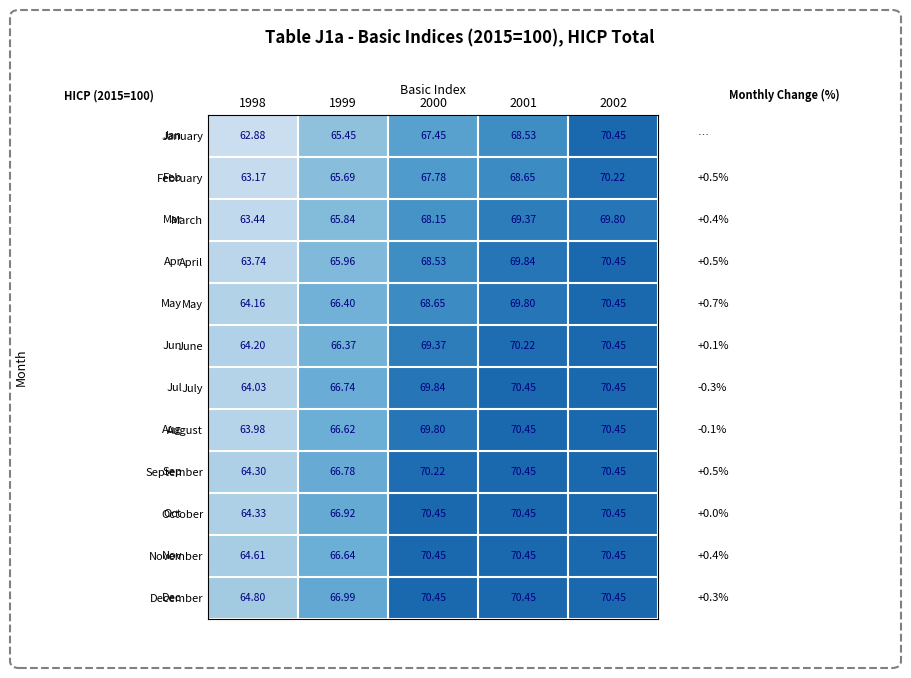

Which series has the largest total across all categories?

December